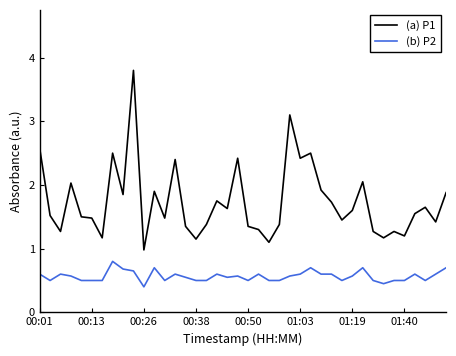

What is the lowest value of the (a) P1 series?

1.0